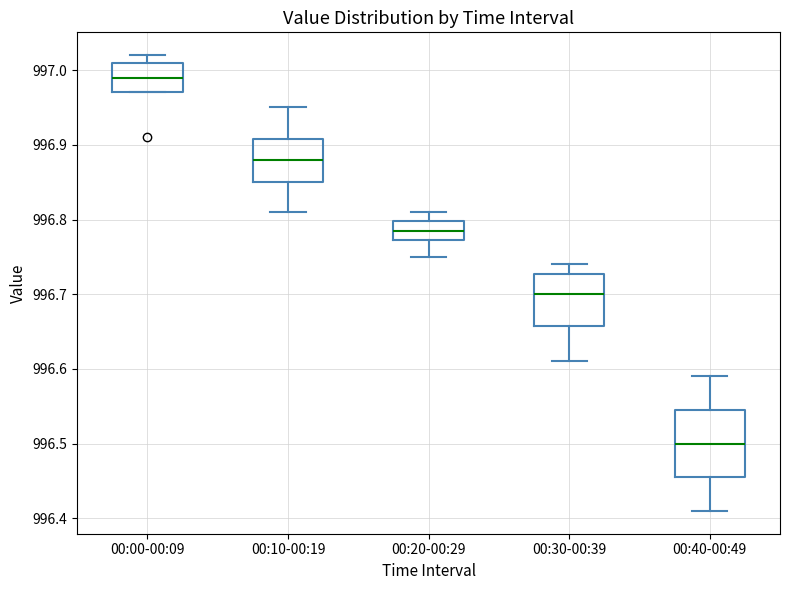

Which box is the tallest, from its lower edge to its upper edge?

00:40-00:49